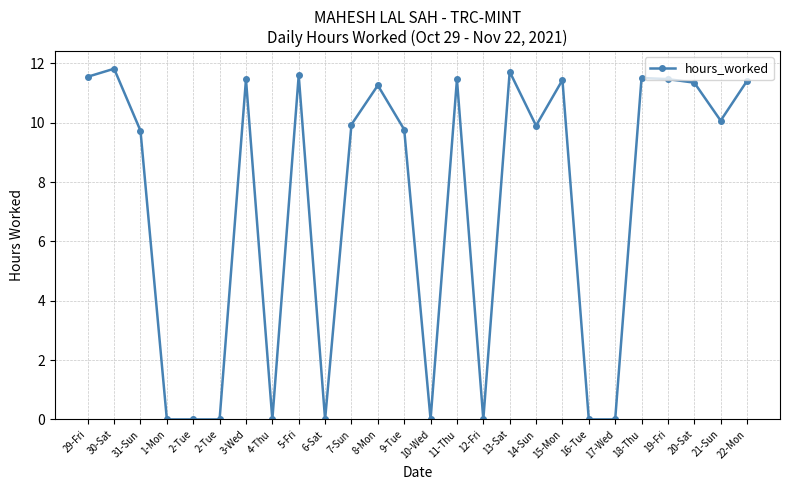

At which category does the chart reach its peak across all series?

30-Sat